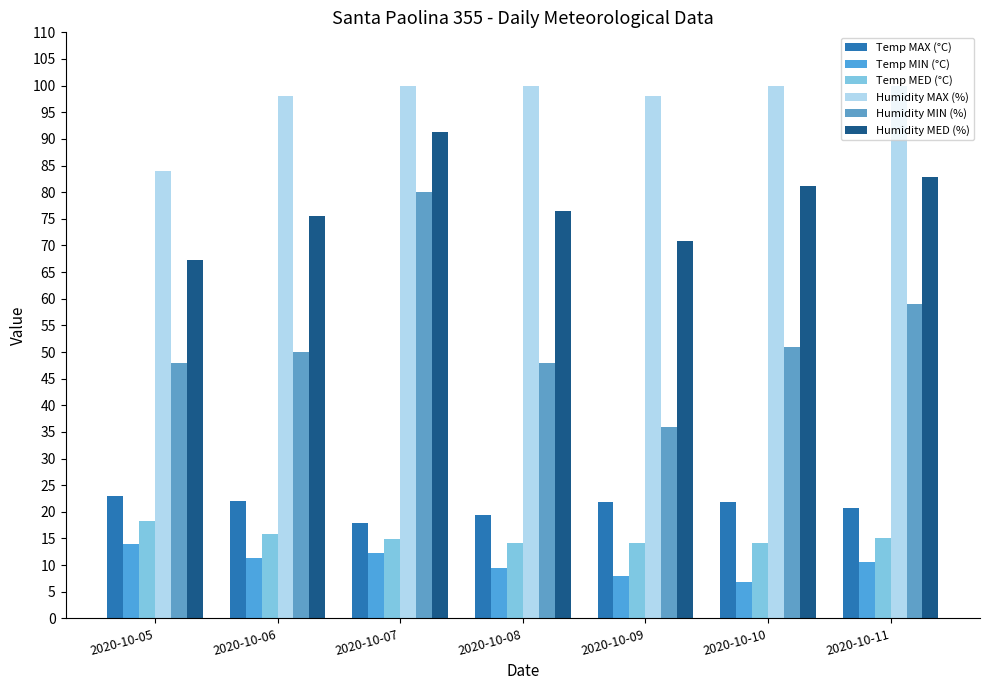

What is the value of the Temp MED (°C) bar at the 4th from the left?

14.2